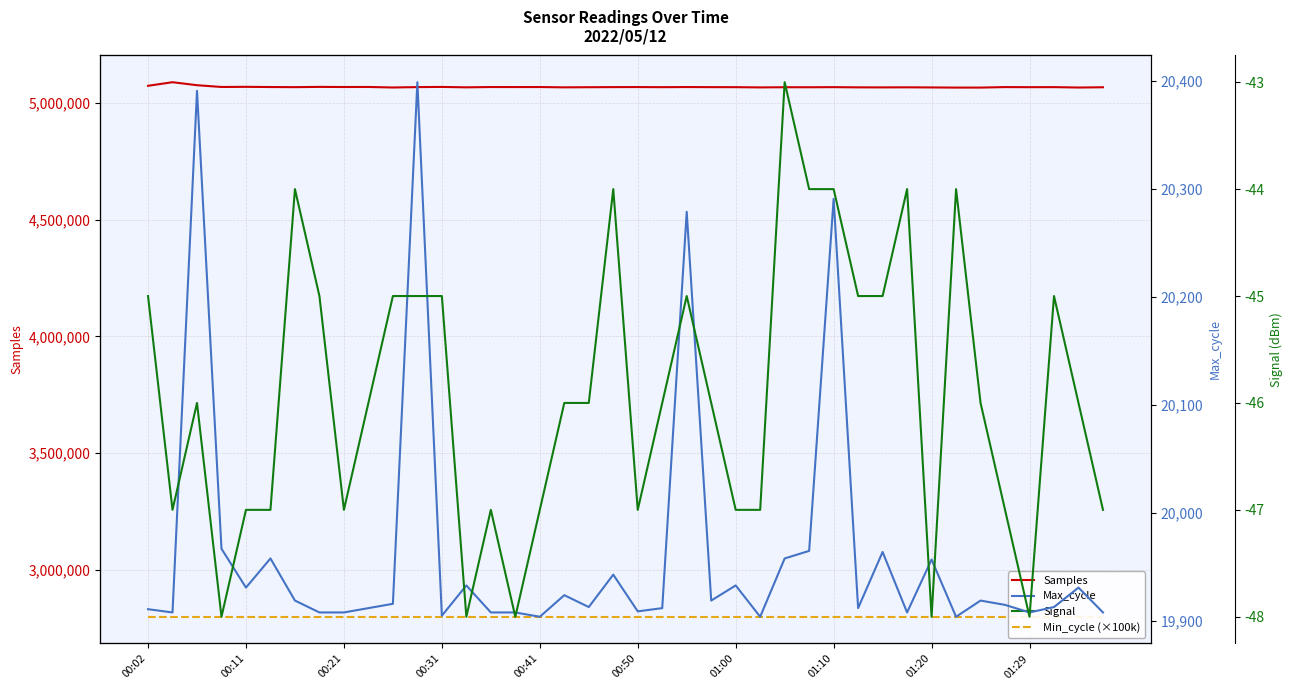

What is the difference between the highest and lowest values at 26?

5067002